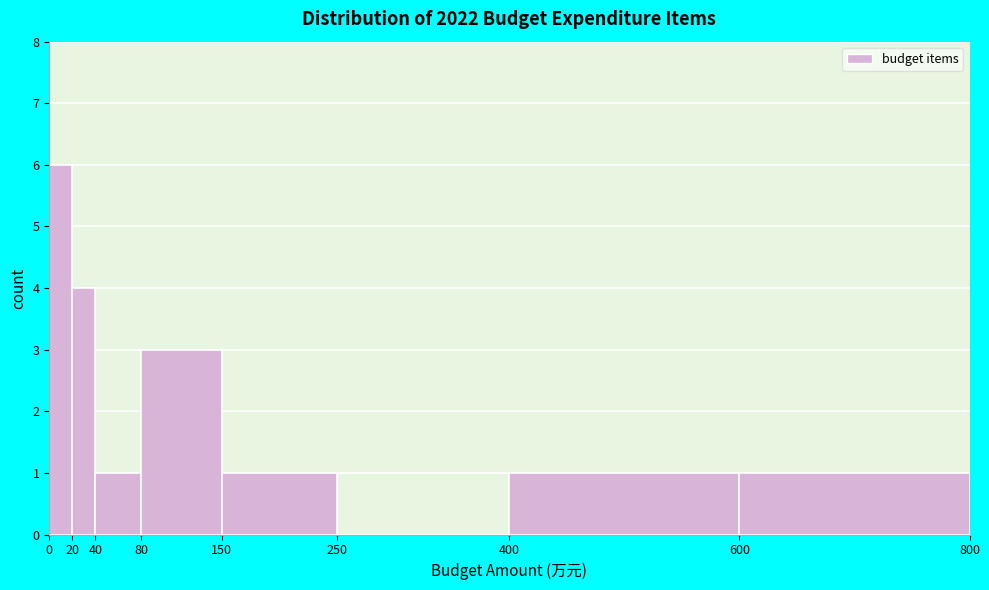

How tall is the bar that spans 150 to 250 on the x-axis? The values are not printed on the chart, so give them approximately, as read against the axis.

1